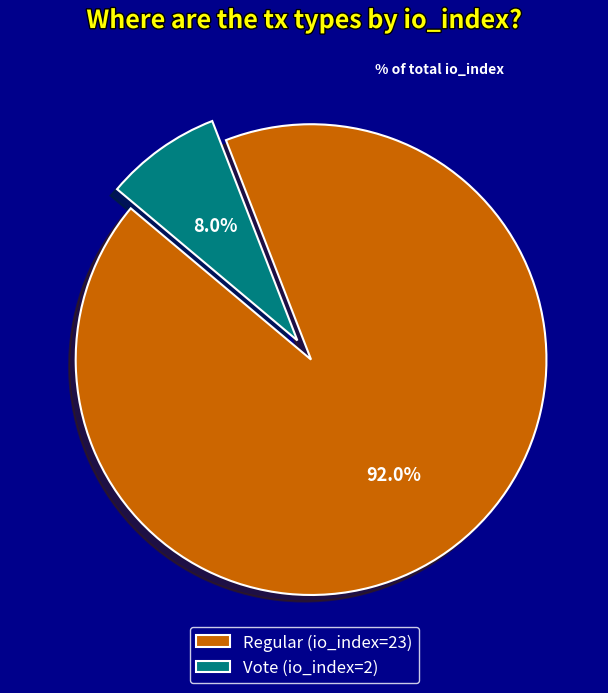

Is it true that Regular (io_index=23) is 92% of the pie?

True